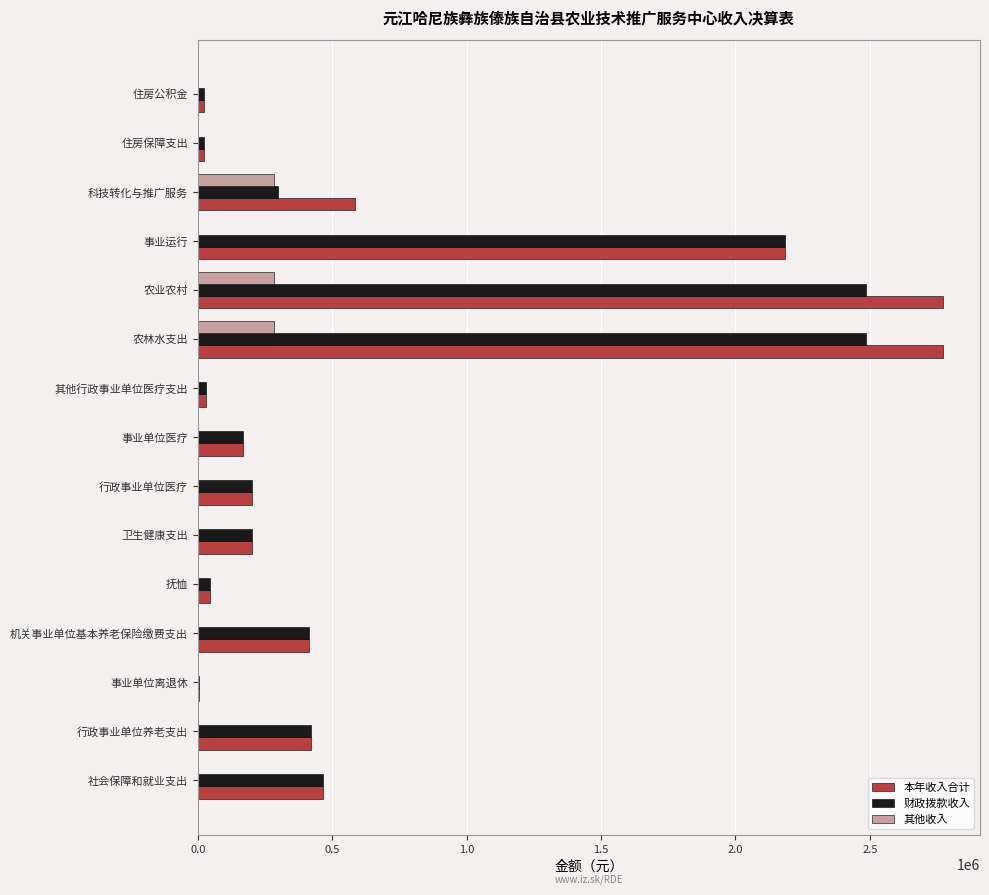

The value of 财政拨款收入 at 行政事业单位医疗 is 65252.4. True or false?

False